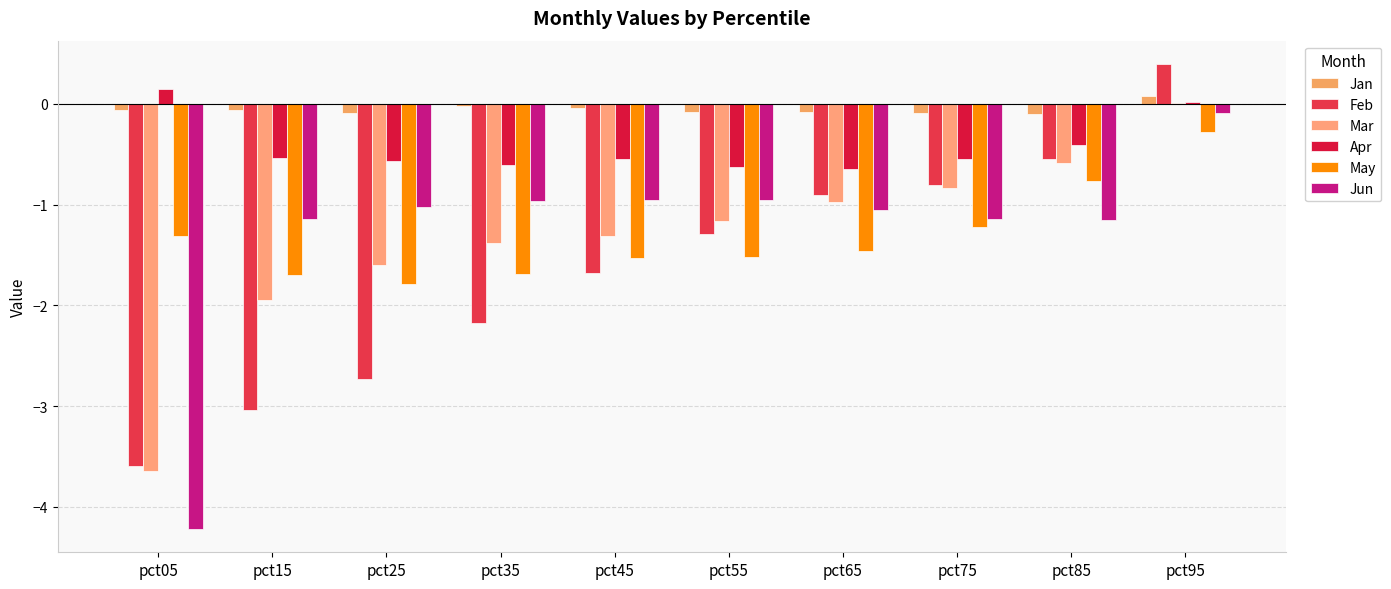

Where does the May series first go above -1?

pct85